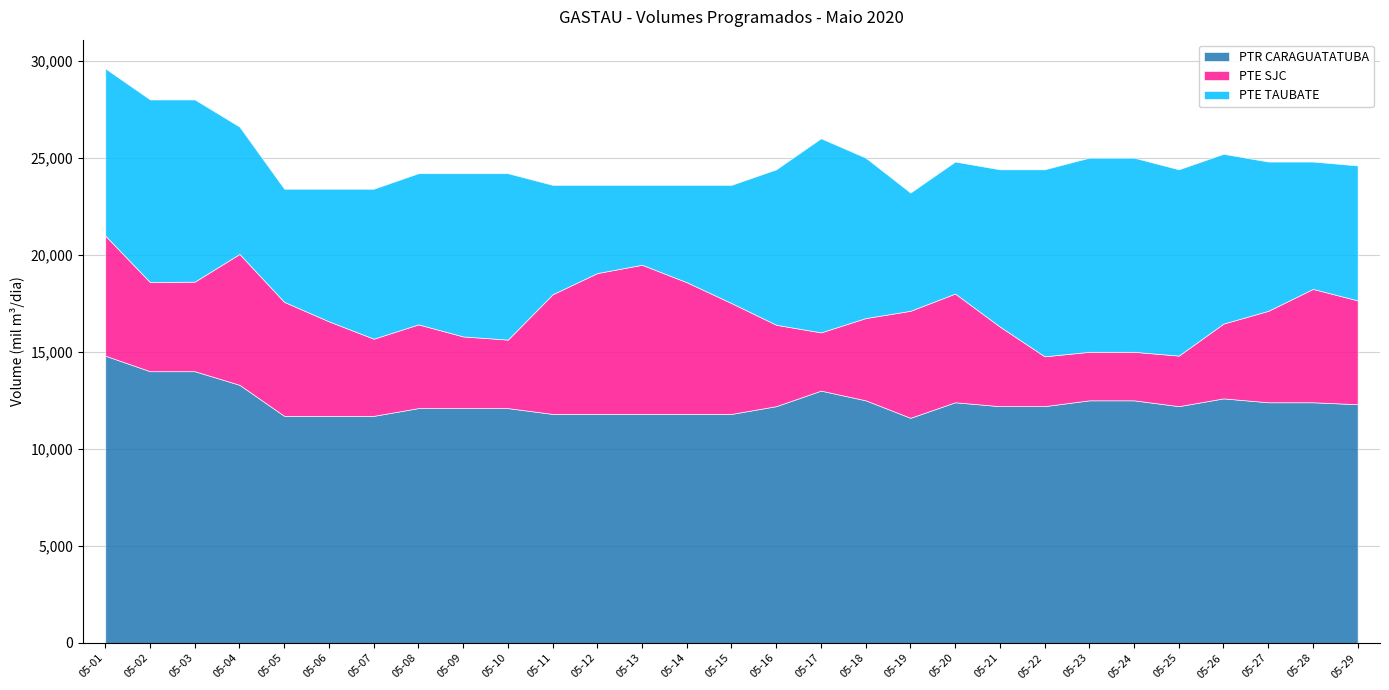

True or false: PTR CARAGUATATUBA and PTE TAUBATE cross at least once.

False